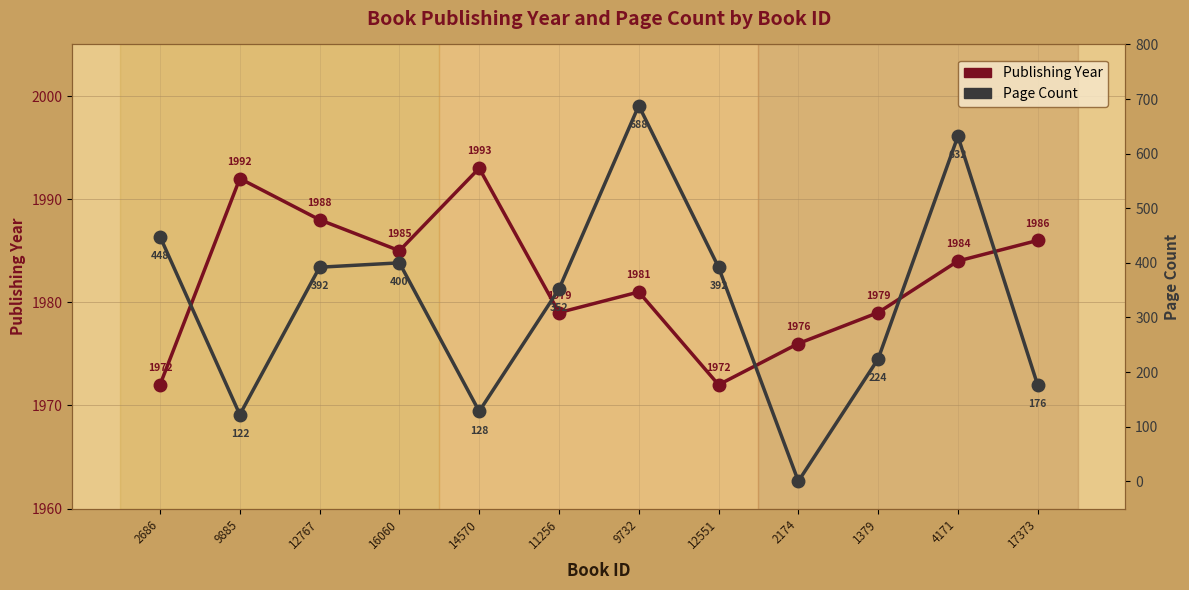

Which series has the widest spread of values?

Page Count